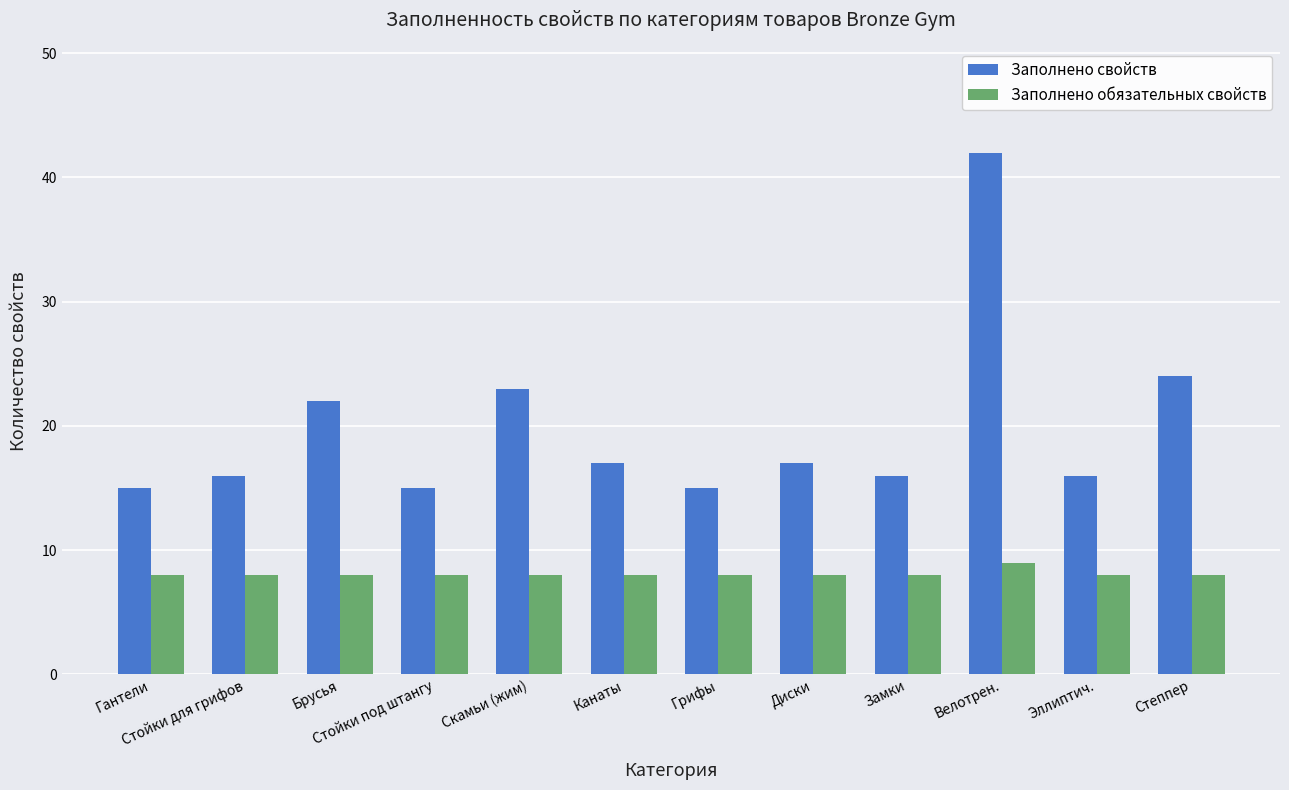

What are all the series names shown in the legend?

Заполнено свойств, Заполнено обязательных свойств